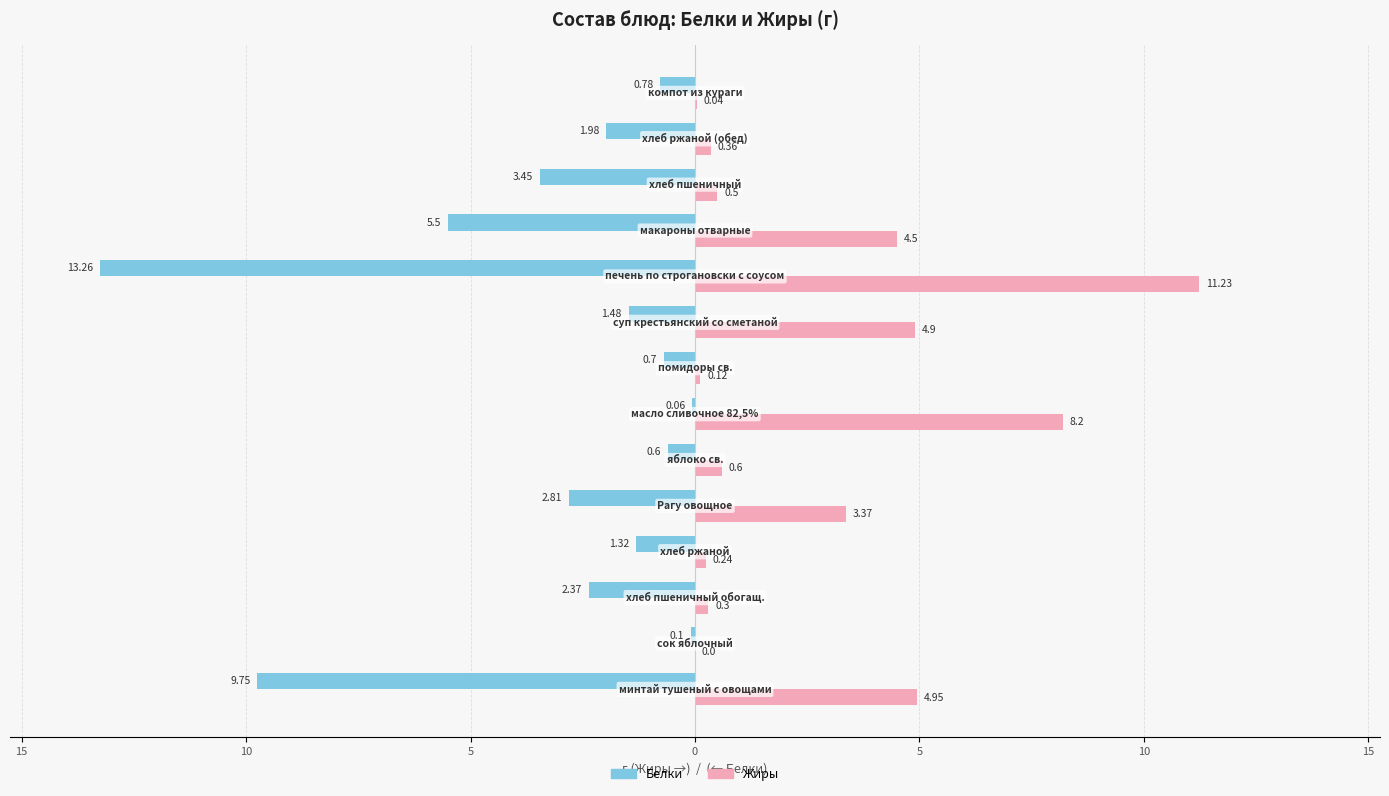

What is the minimum value shown in the chart?

-13.3